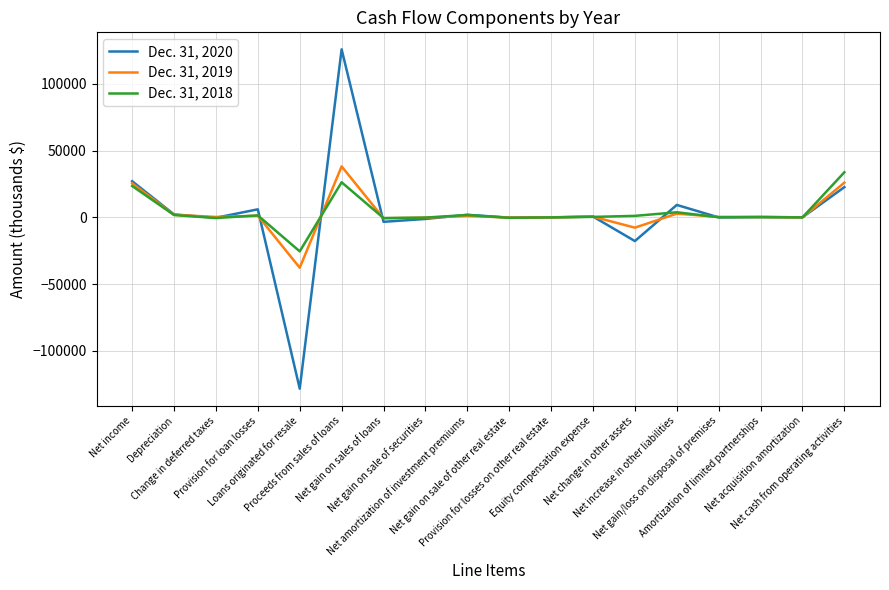

What is the difference between the maximum and minimum values in the Dec. 31, 2019 series?

75939